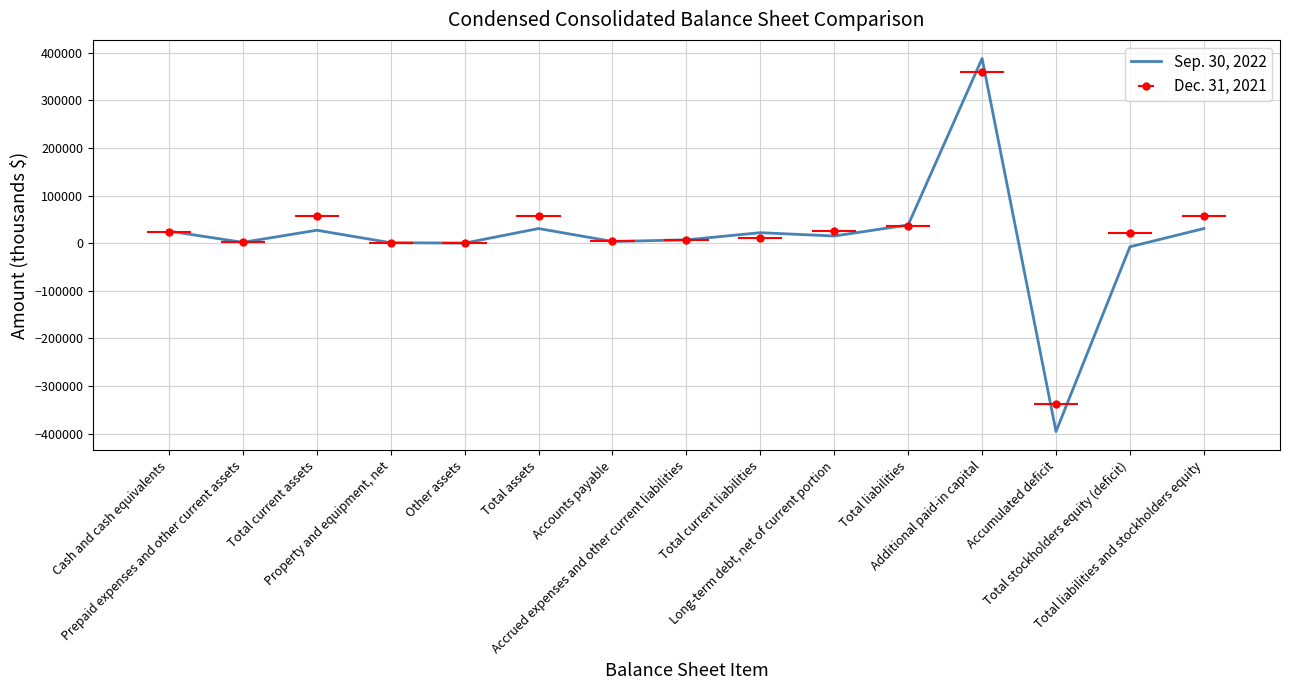

What is the sum of the values at Total assets and Other assets?

30999